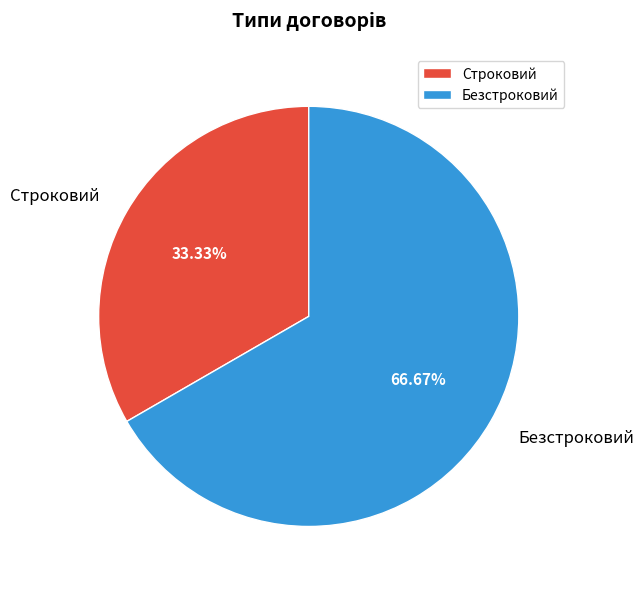

To the nearest percent, what is the difference between the Строковий and Безстроковий slice percentages?

33%